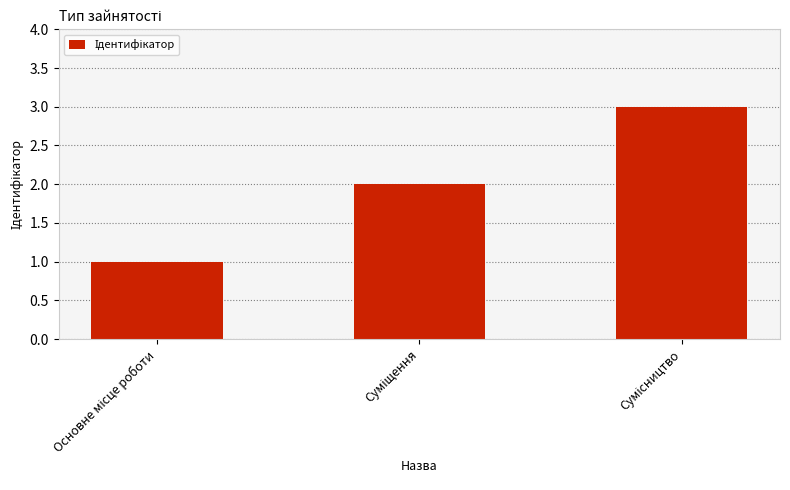

What is the sum of all values?

6